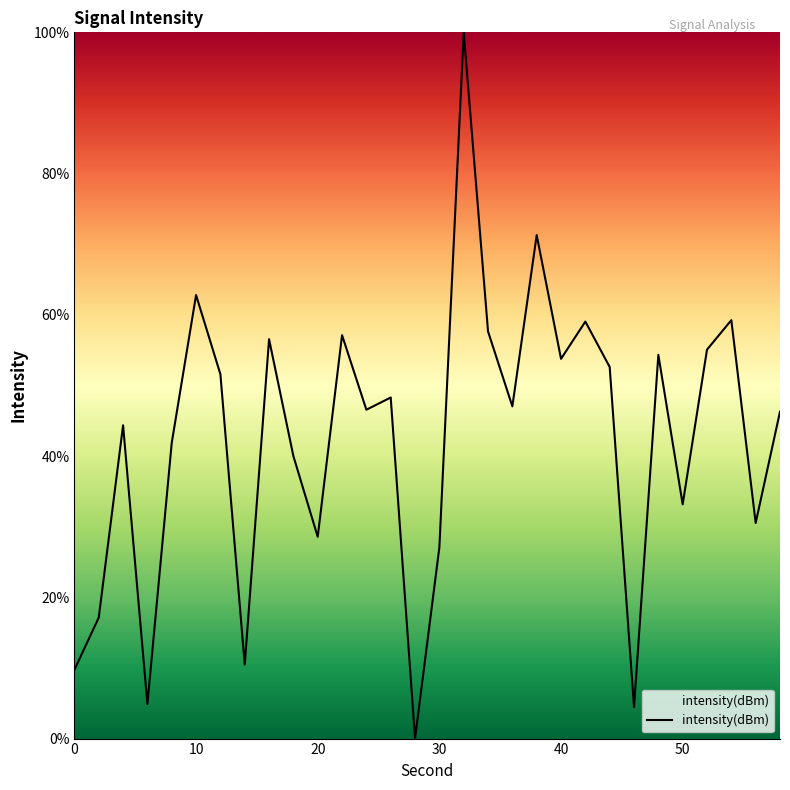

What is the greatest value displayed?

100.0